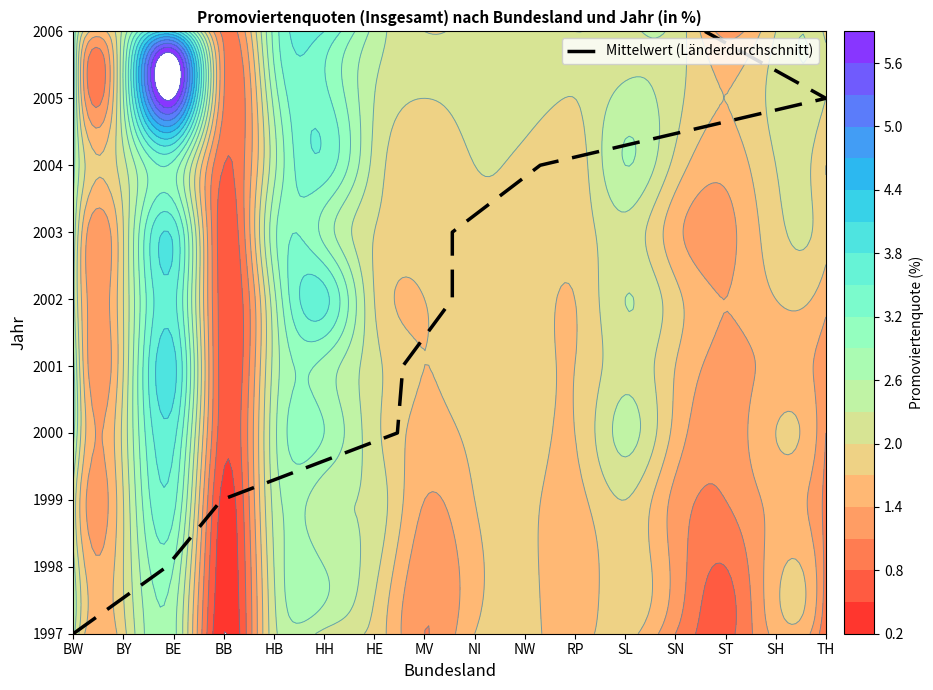

How many values are above zero?

9